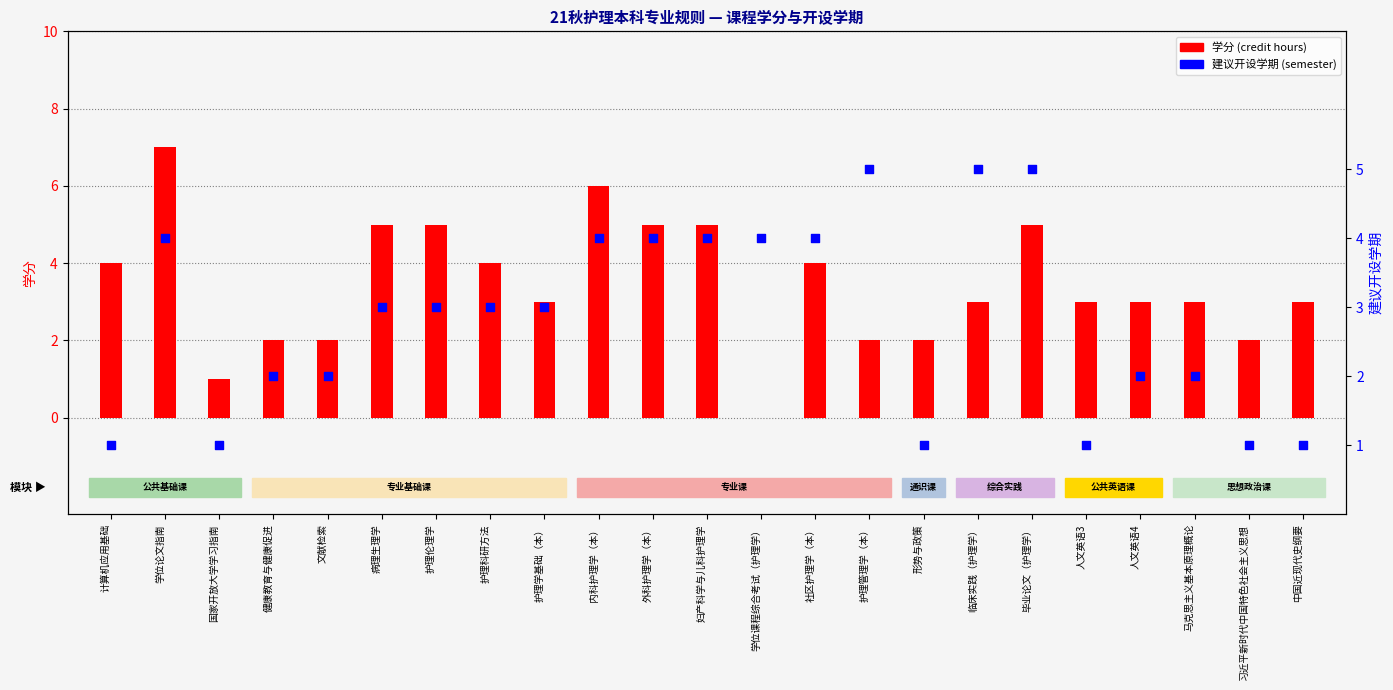

What is the total value across all series at 中国近现代史纲要?

4